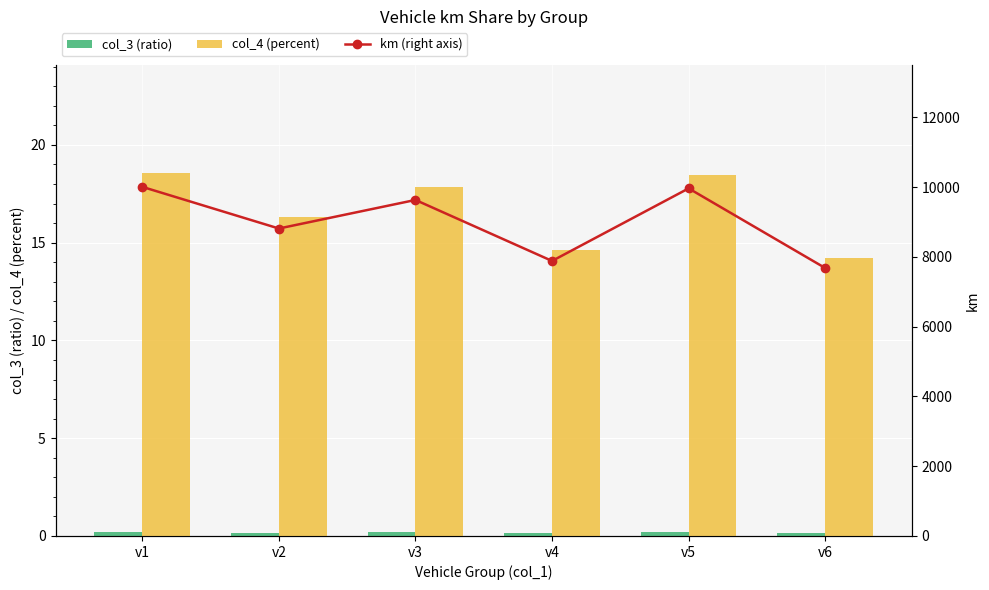

Between v3 and v5, which is larger?

v5